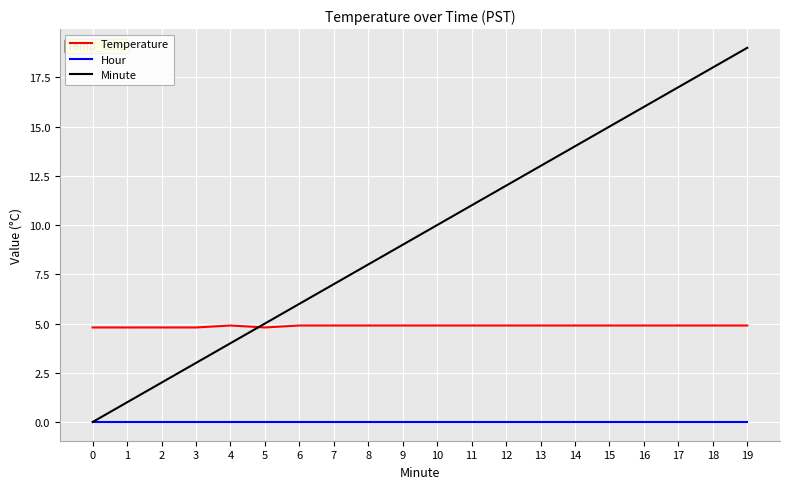

What is the lowest value of the Temperature series?

4.8